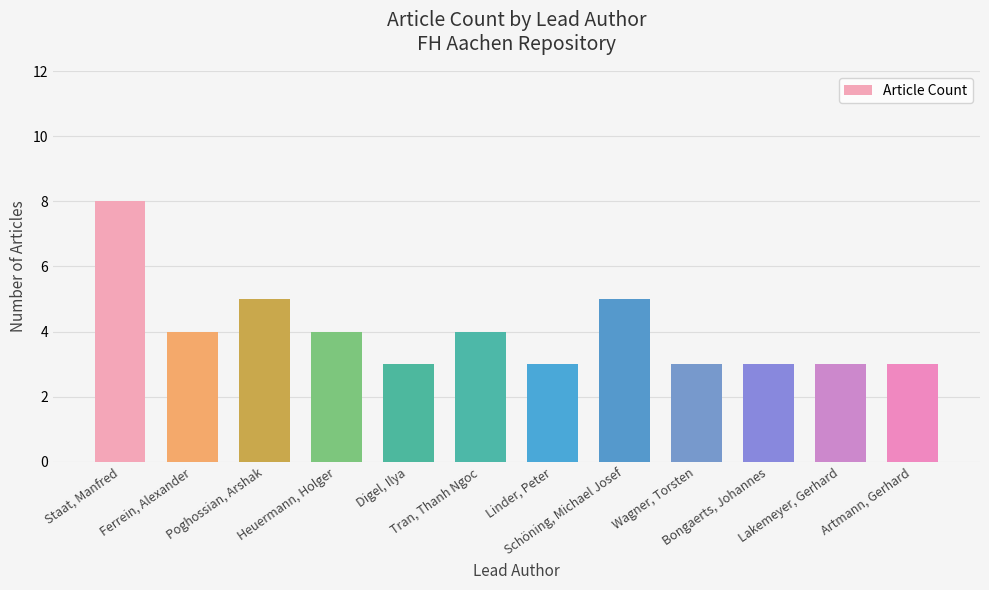

What is the label of the 8th bar from the left?

Schöning, Michael Josef